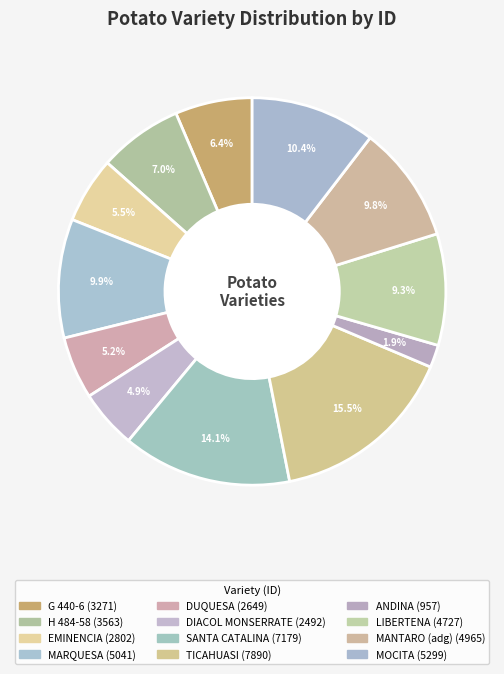

How many slices are in this pie chart?

12